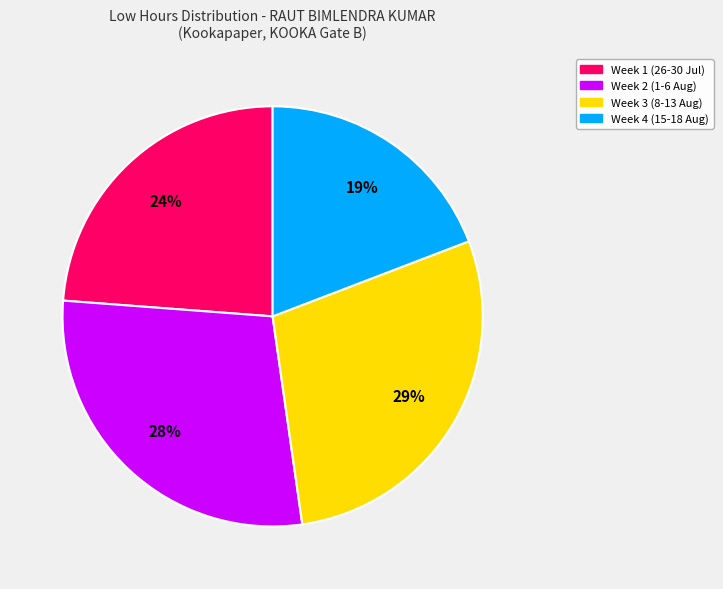

How many segments does this pie chart have?

4